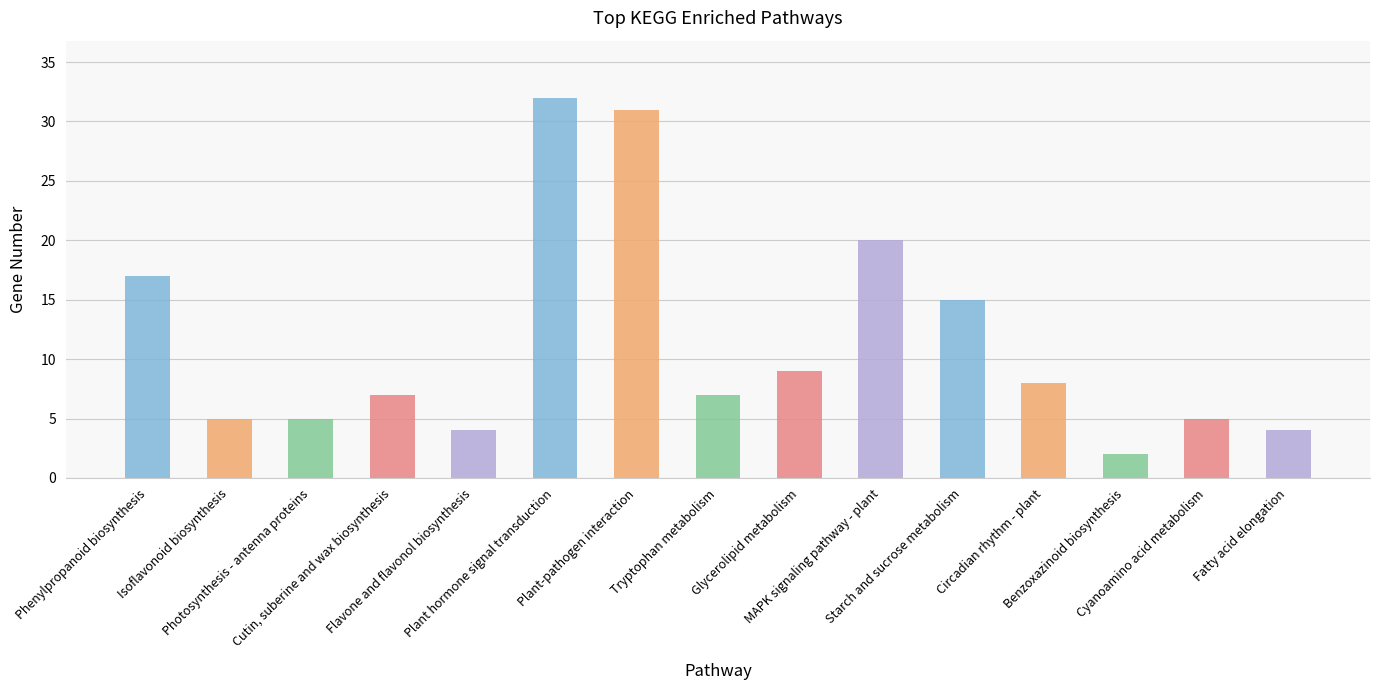

What is the change in value from Flavone and flavonol biosynthesis to Tryptophan metabolism?

+3